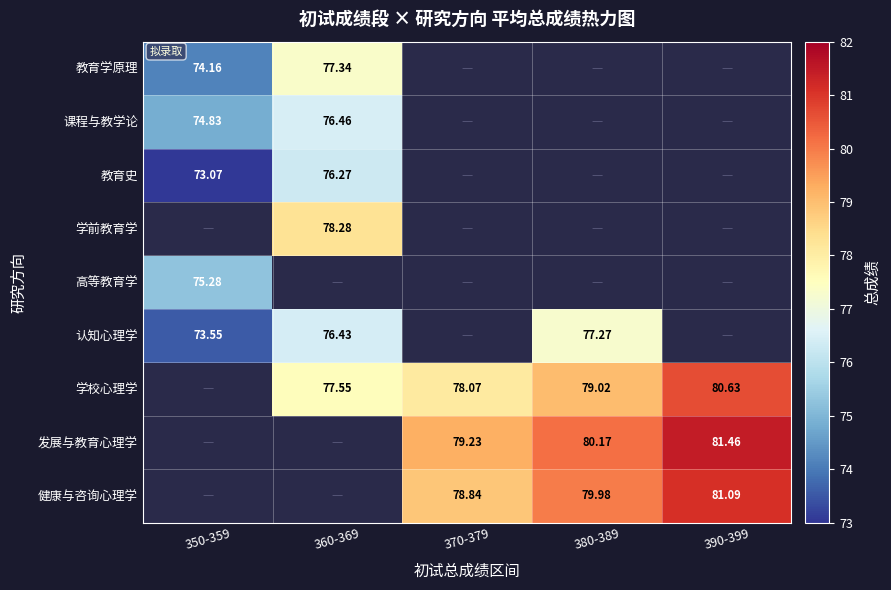

What is the maximum value shown in the chart?

81.5